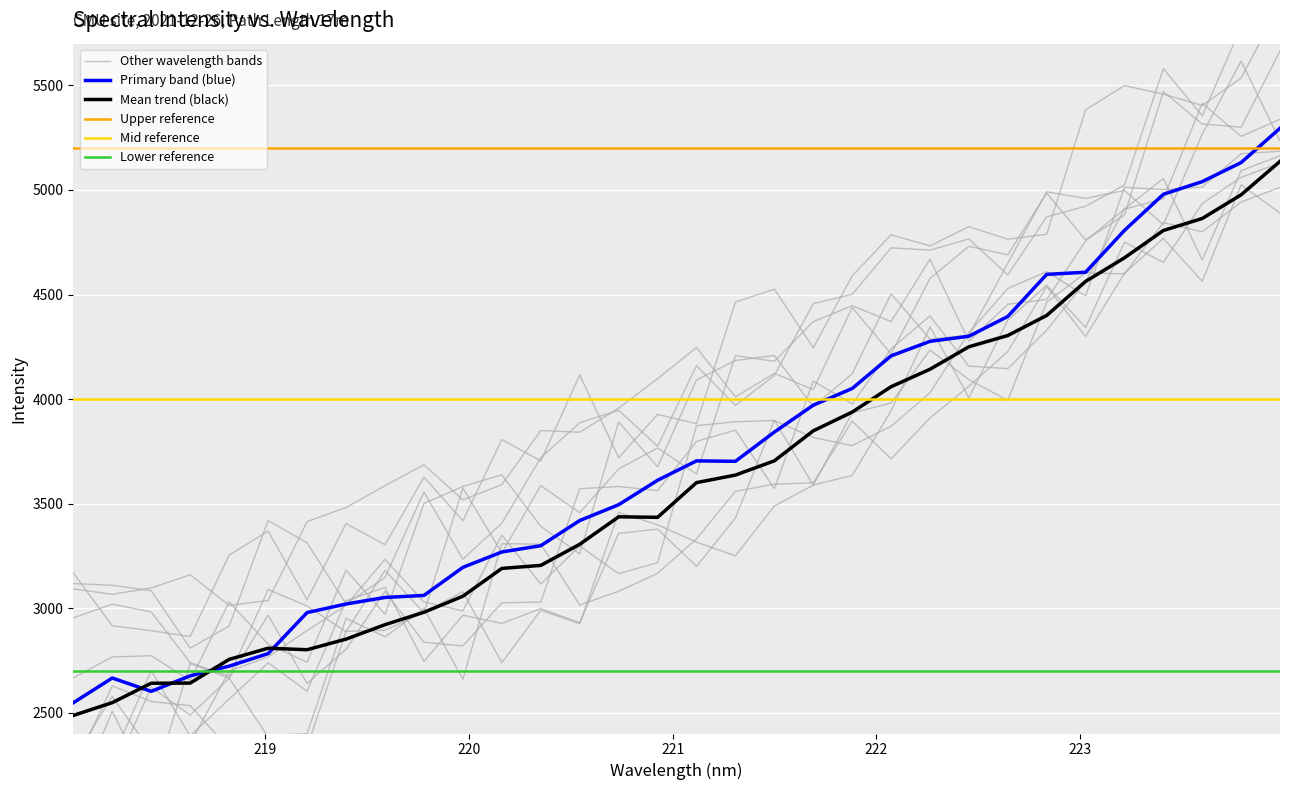

List the labels in order of value, largest first.

223.9802, 223.7895, 223.5987, 223.408, 223.2172, 223.0264, 222.8355, 222.6447, 222.4538, 222.263, 222.0721, 221.8812, 221.6902, 221.4993, 221.3083, 221.1174, 220.7354, 220.9264, 220.5444, 220.3533, 220.1623, 219.9712, 219.7801, 219.589, 219.3979, 219.0156, 219.2067, 218.8244, 218.6332, 218.442, 218.2508, 218.0596